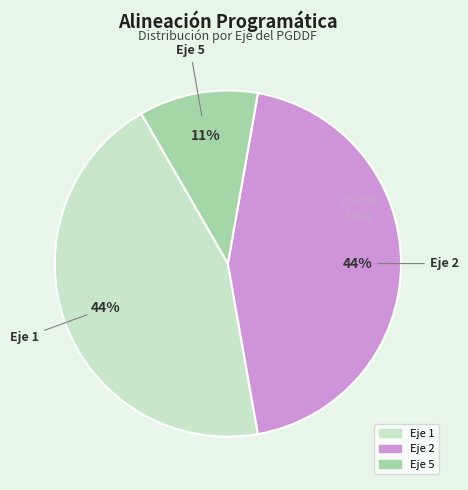

Is there a majority slice in this chart?

No